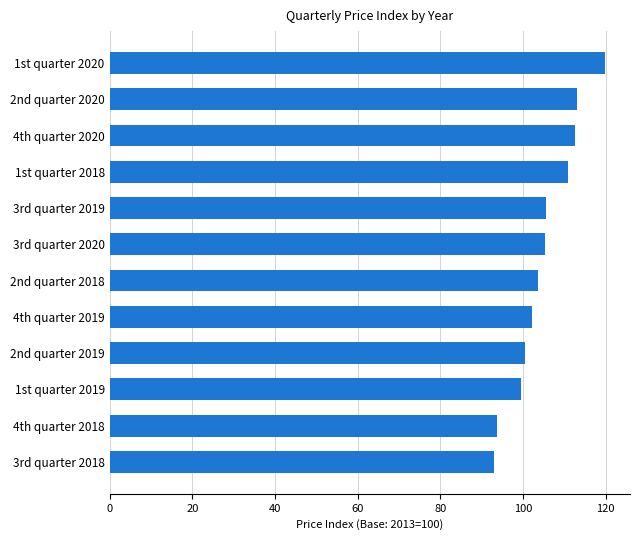

Approximately how many times larger is the value at 1st quarter 2020 compared to 4th quarter 2019?

1.2